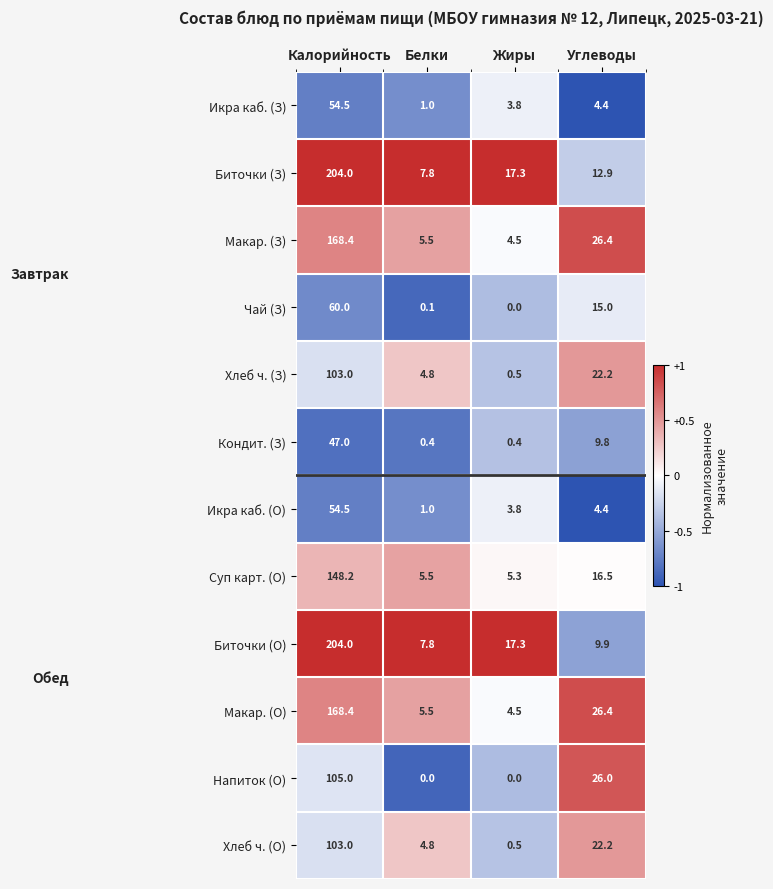

What is the average value of the Икра каб. (З) series?

15.9